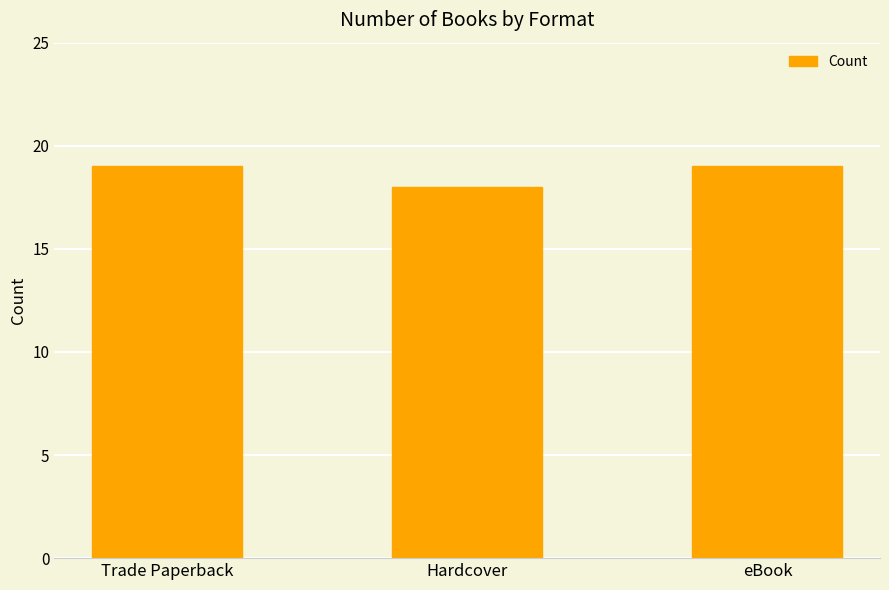

How many distinct data groups are displayed?

1